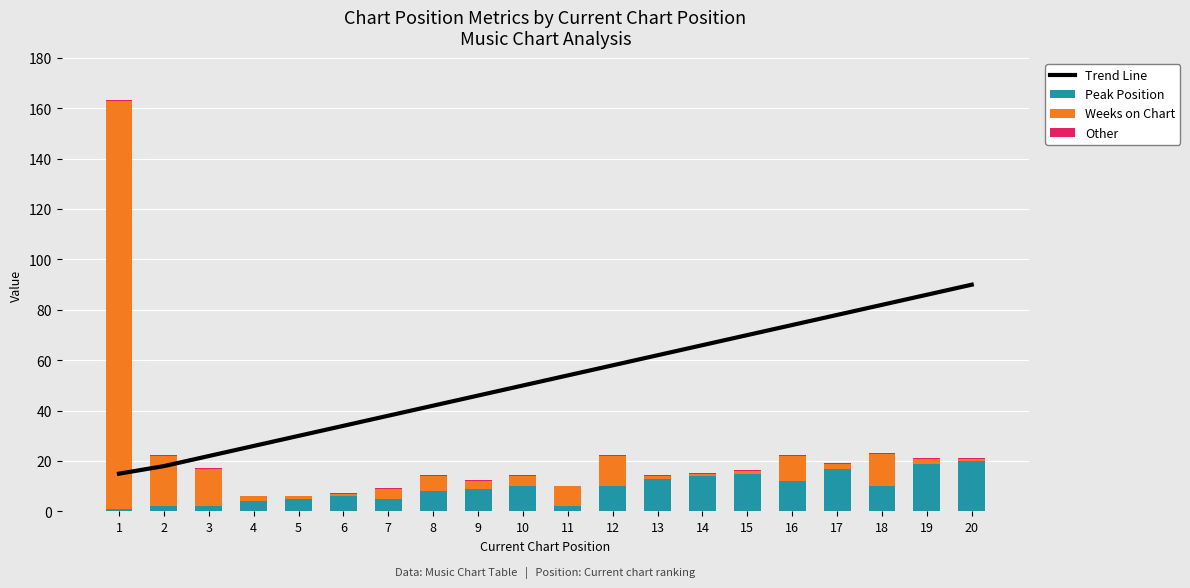

At which label is Weeks on Chart closest to 81?

2